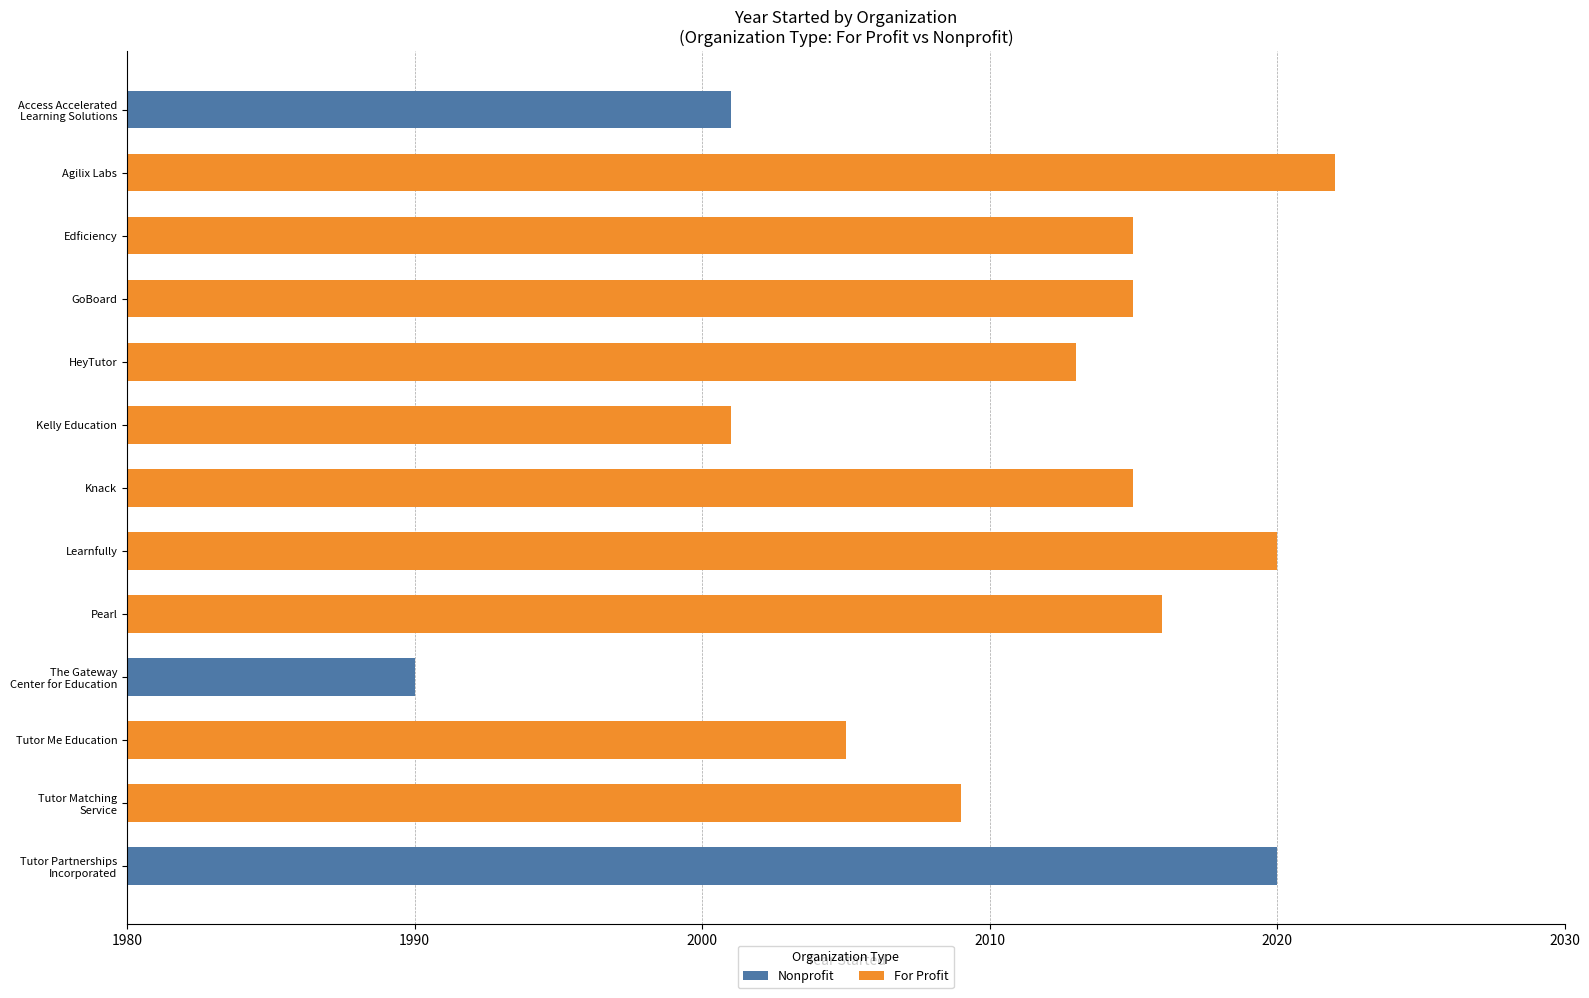

Is it true that the value at Access Accelerated
Learning Solutions is 678?

False